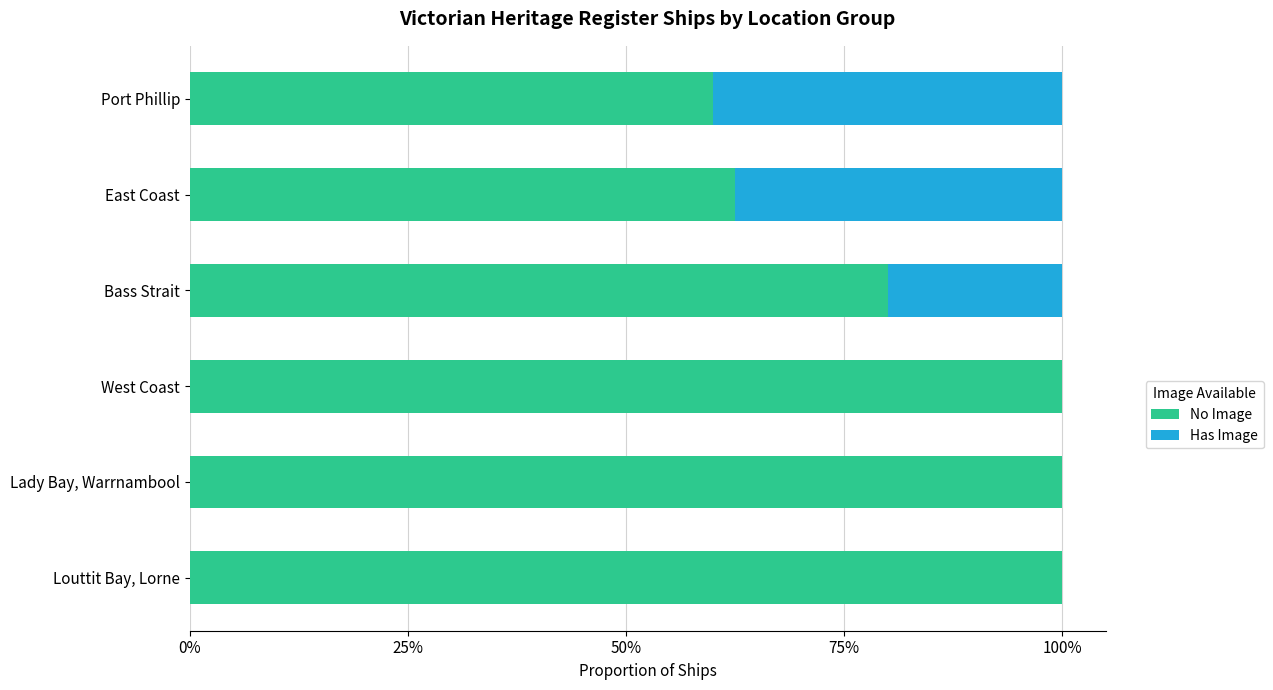

What are all the series names shown in the legend?

No Image, Has Image